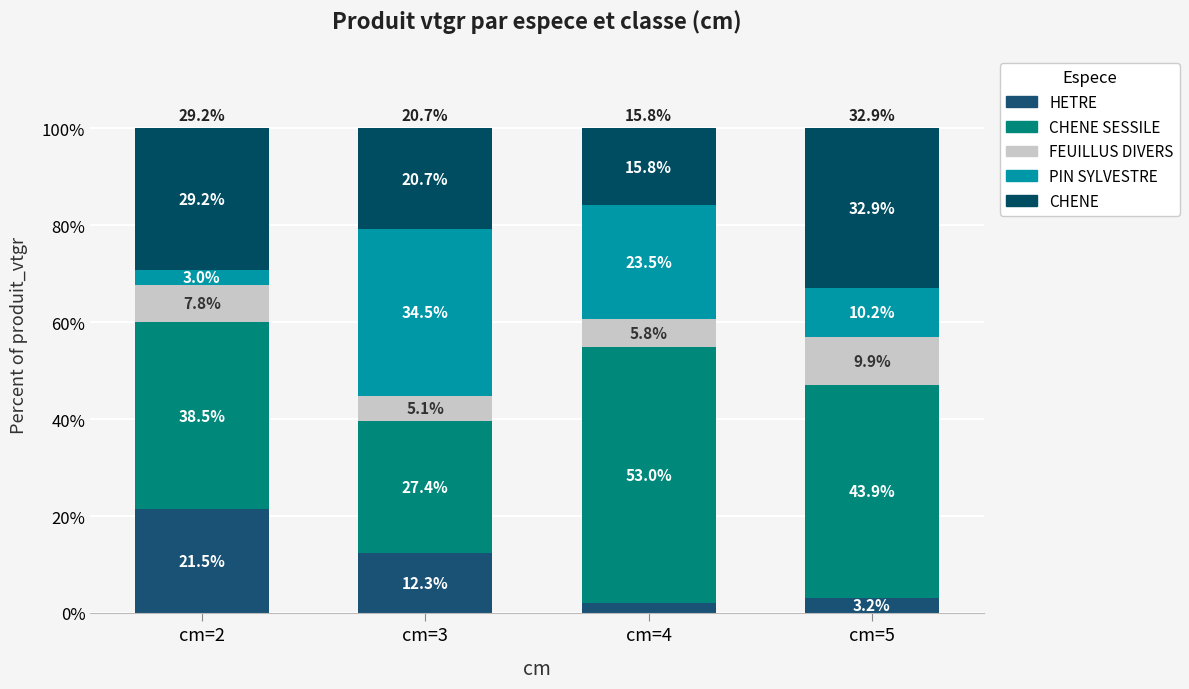

What are all the series names shown in the legend?

HETRE, CHENE SESSILE, FEUILLUS DIVERS, PIN SYLVESTRE, CHENE